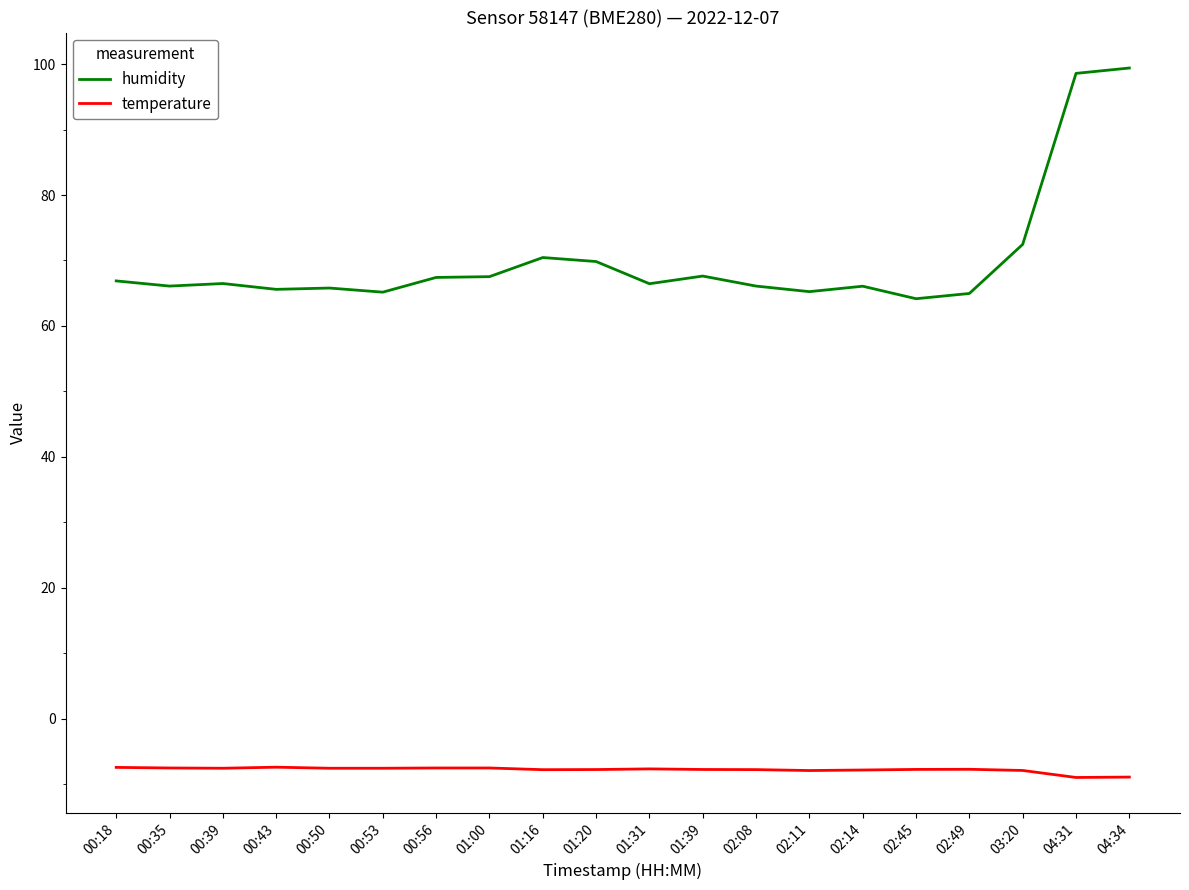

What position from the right is 03:20?

3